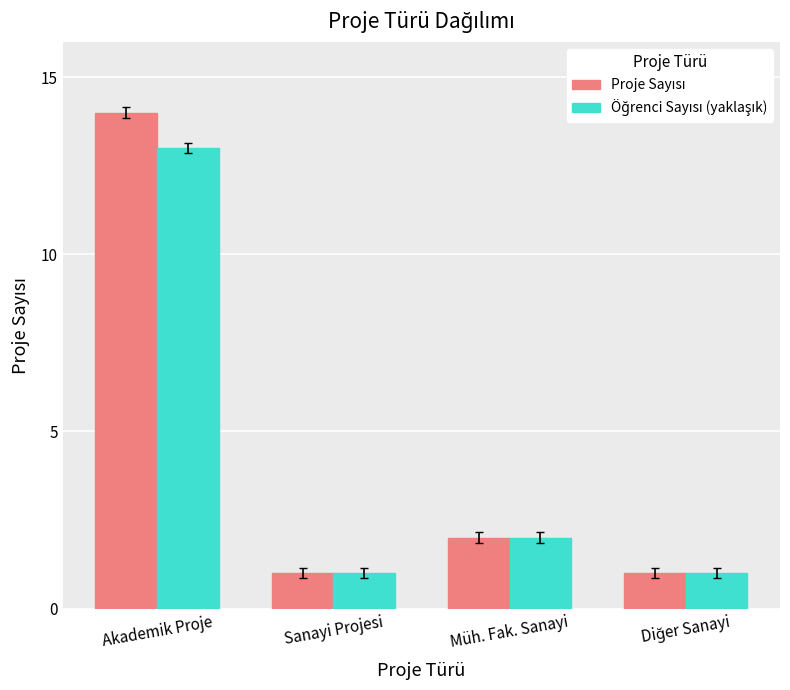

What is the total value across all series at Müh. Fak. Sanayi?

4